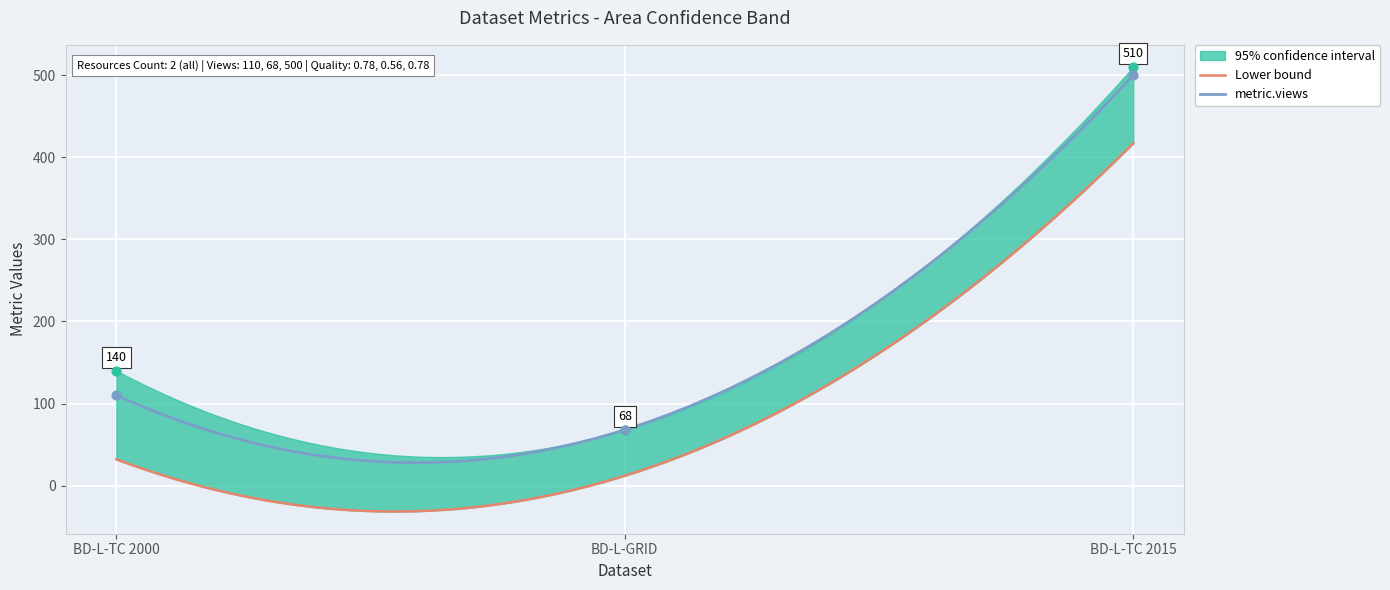

Which series has the largest total across all categories?

metric.views